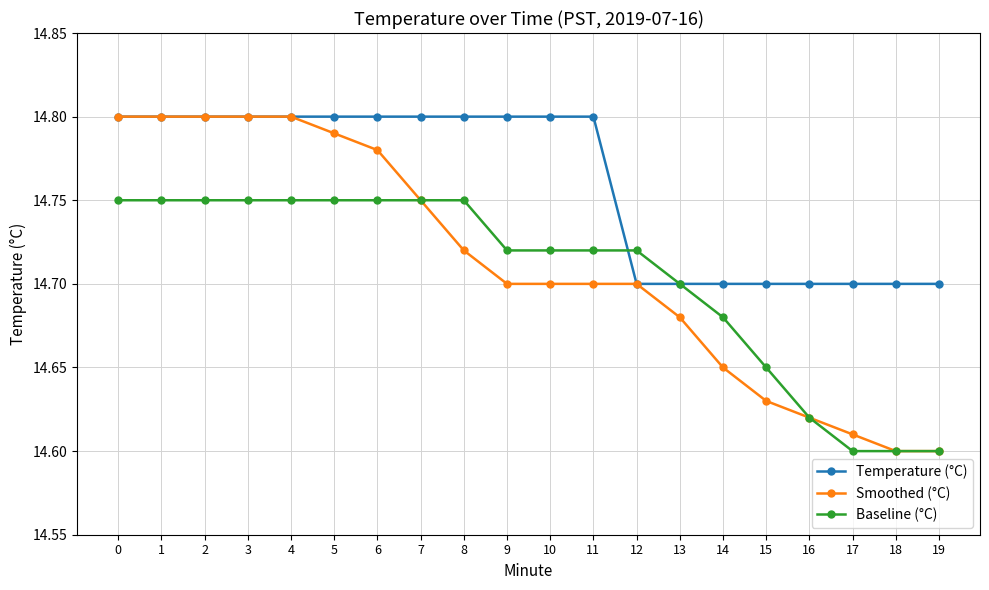

Between 11 and 14, which series saw the biggest shift?

Temperature (°C)